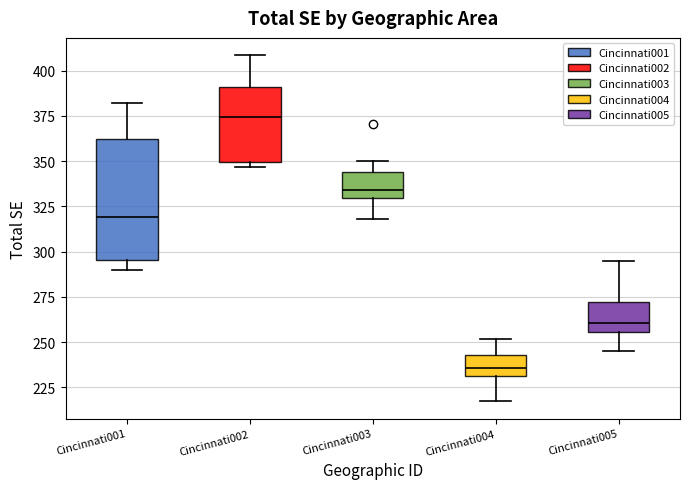

Reading left to right, read every box against the y-axis: the position of its median line, the range the box covers, and the ends of its whiskers. The values are not printed on the chart, so give them approximately, as read against the axis.

Cincinnati001: median 320, box 295 to 360, whiskers 290 to 380
Cincinnati002: median 375, box 350 to 390, whiskers 345 to 410
Cincinnati003: median 335, box 330 to 345, whiskers 320 to 350
Cincinnati004: median 235, box 230 to 245, whiskers 215 to 250
Cincinnati005: median 260, box 255 to 270, whiskers 245 to 295